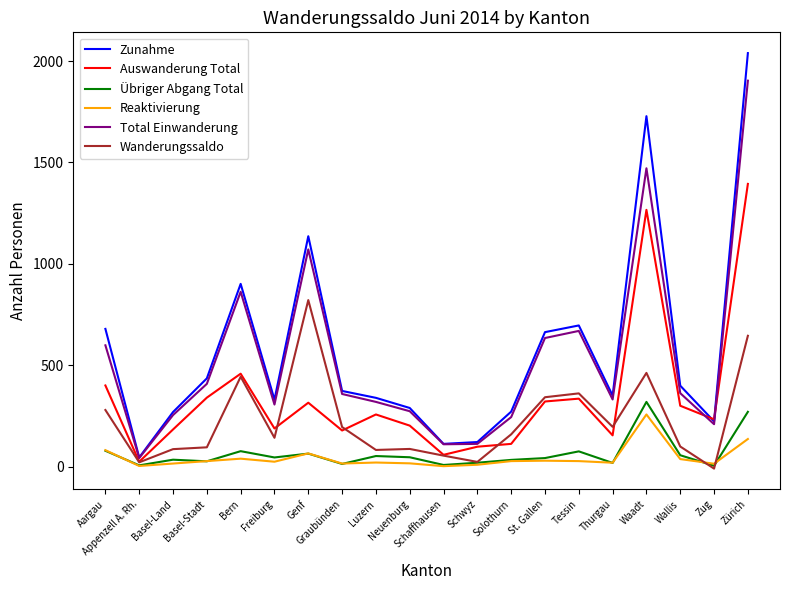

Which series has the widest spread of values?

Zunahme